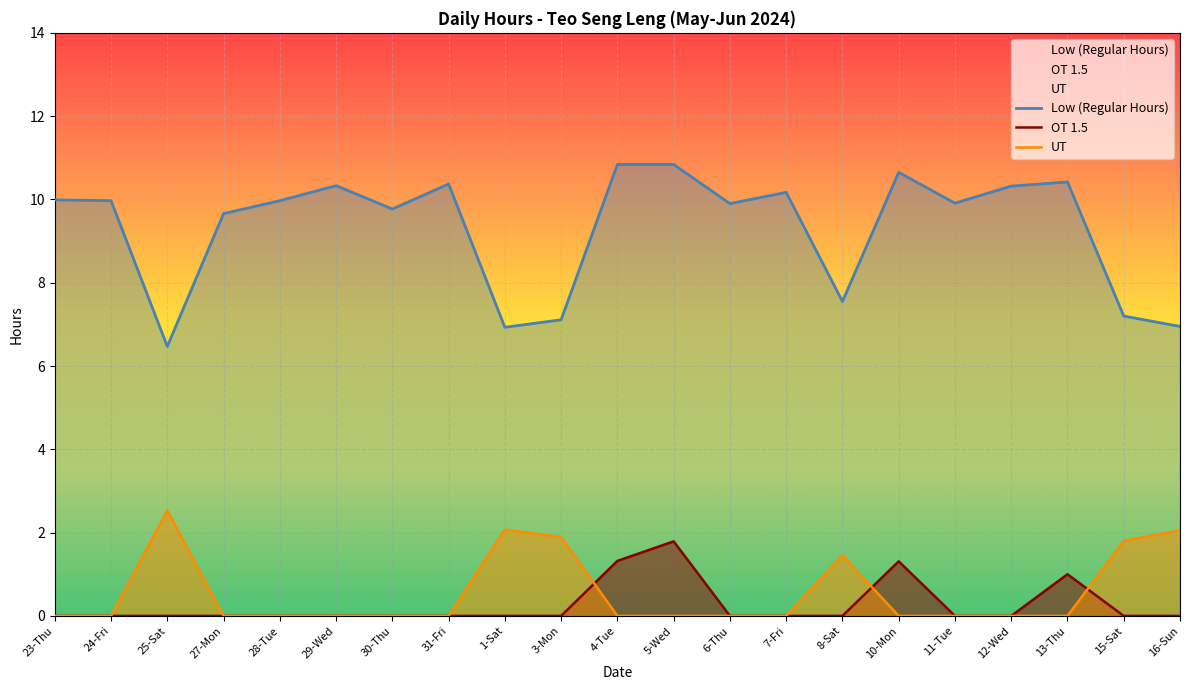

Where is OT 1.5 nearest to the value 0?

23-Thu